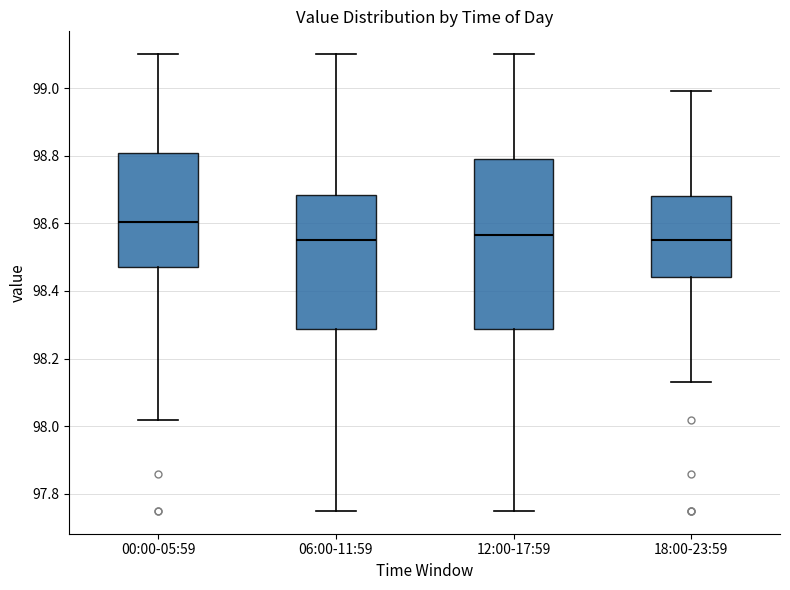

Reading left to right, transcribe this box plot: for each box, give where its median line is, the range the box spans, and where its two whiskers end, as read against the y-axis. The values are not printed on the chart, so give them approximately, as read against the axis.

00:00-05:59: median 98.60, box 98.48 to 98.80, whiskers 98.02 to 99.10
06:00-11:59: median 98.56, box 98.28 to 98.68, whiskers 97.76 to 99.10
12:00-17:59: median 98.56, box 98.28 to 98.80, whiskers 97.76 to 99.10
18:00-23:59: median 98.56, box 98.44 to 98.68, whiskers 98.14 to 99.00